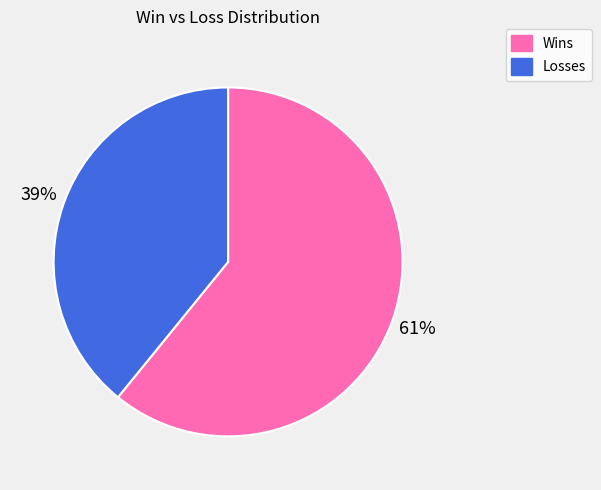

Rank the categories by value from highest to lowest.

Wins, Losses